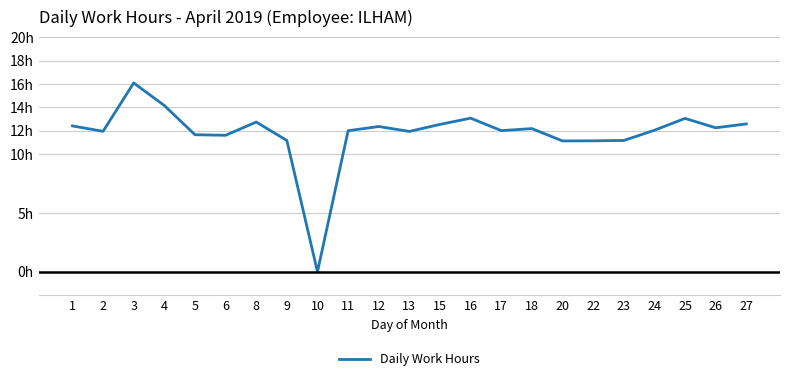

What is the difference between the maximum and second lowest values?

4.9